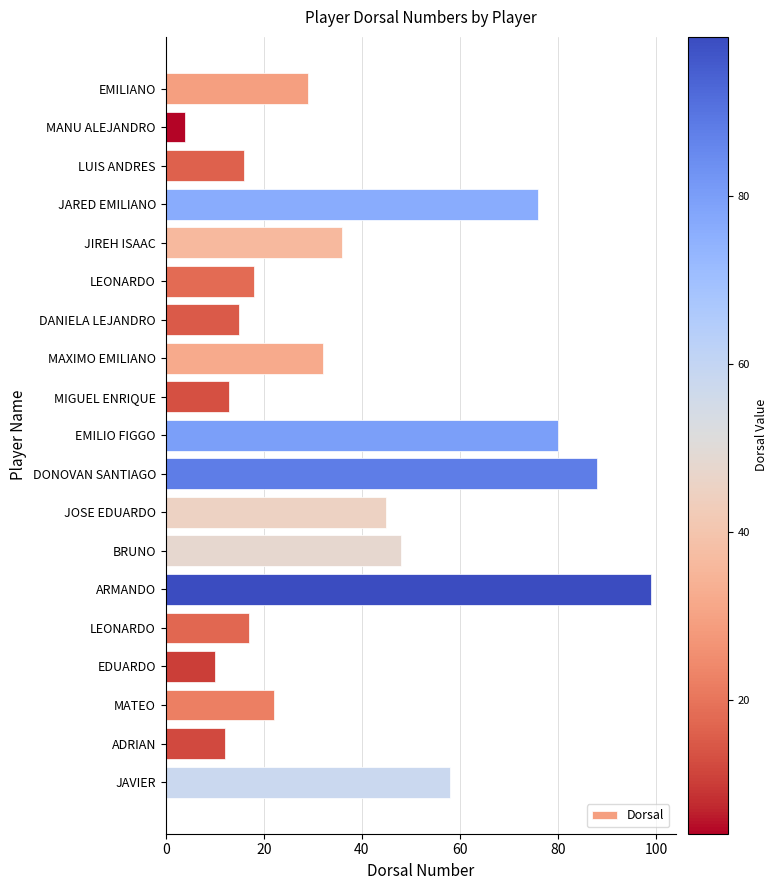

How many data points does each series have?

19